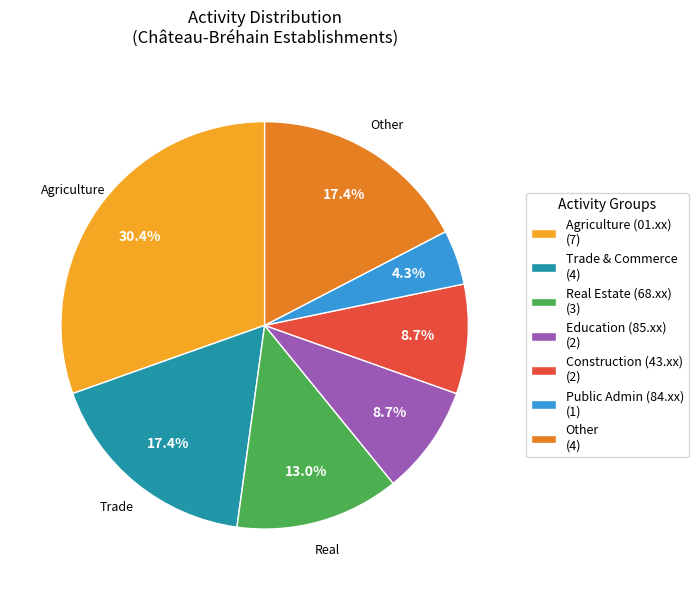

How many slices are in this pie chart?

7